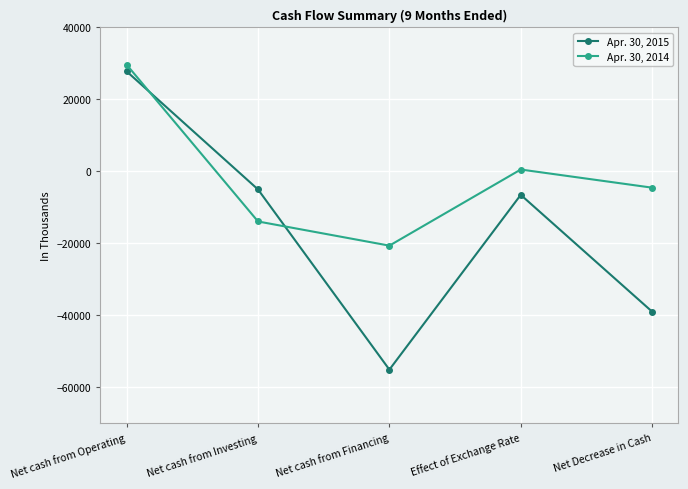

What is the lowest value of the Apr. 30, 2014 series?

-20705